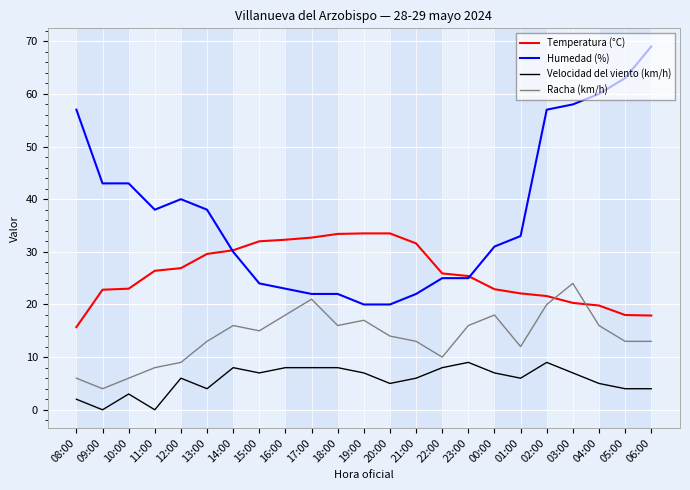

What is the highest value of the Temperatura (°C) series?

33.5